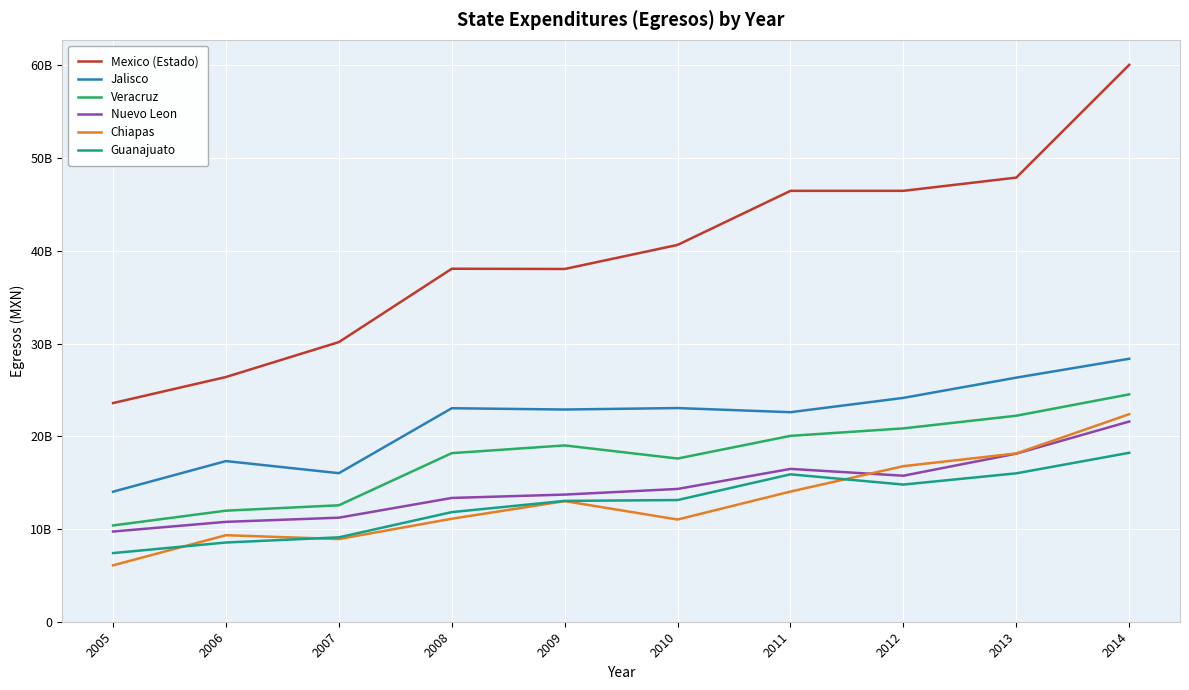

Rank the series at 2013 from lowest to highest value.

Guanajuato, Nuevo Leon, Chiapas, Veracruz, Jalisco, Mexico (Estado)